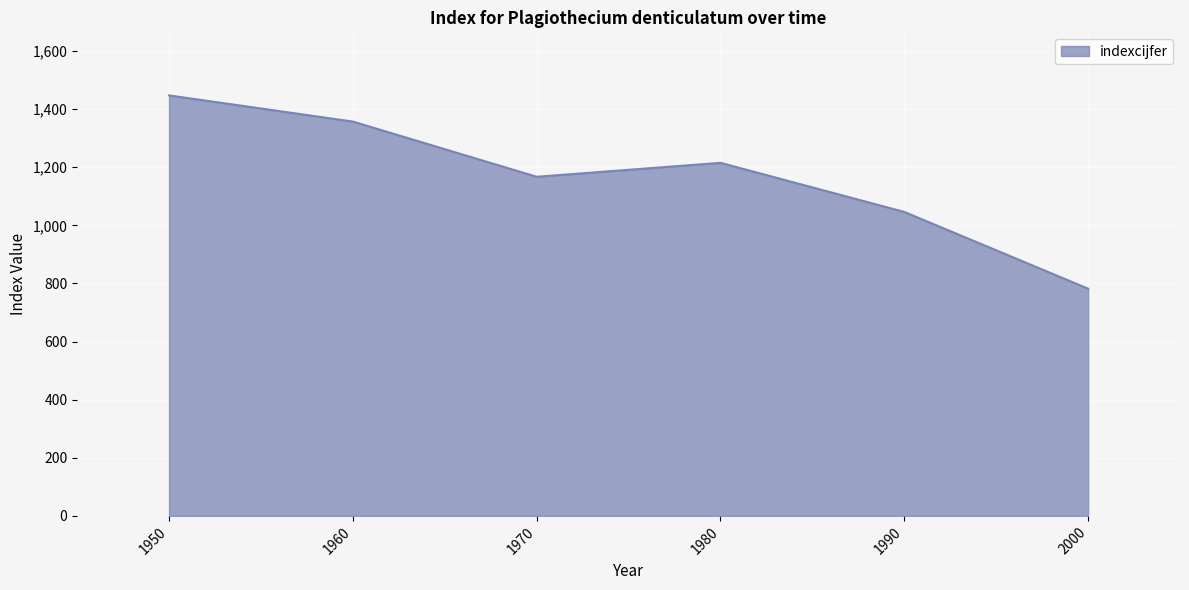

Rank the categories by value from lowest to highest.

2000, 1990, 1970, 1980, 1960, 1950